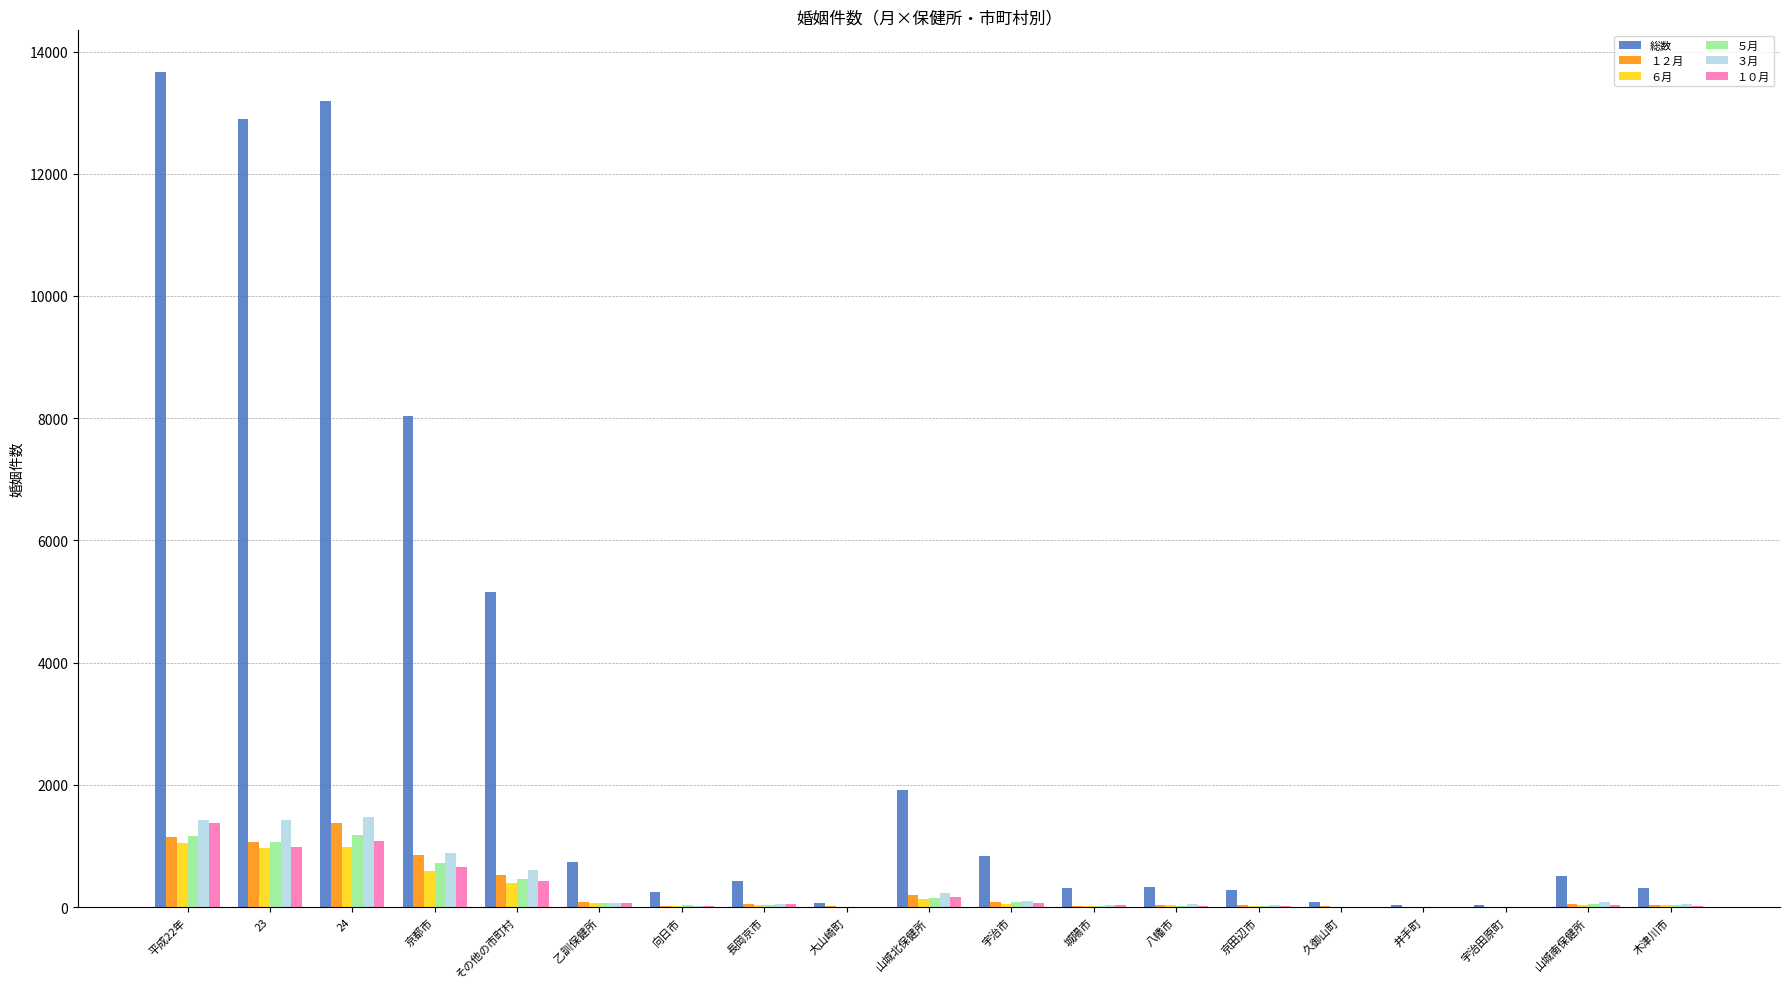

What are all the series names shown in the legend?

総数, １２月, ６月, ５月, ３月, １０月